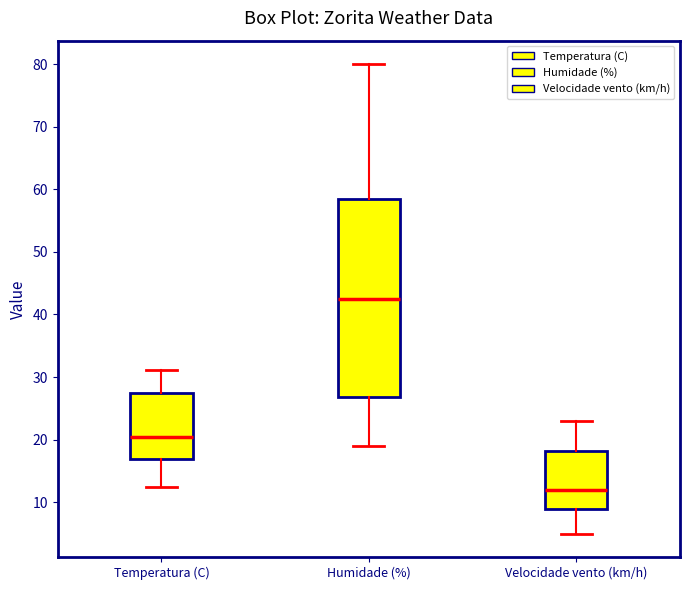

Which box has the highest median line?

Humidade (%)